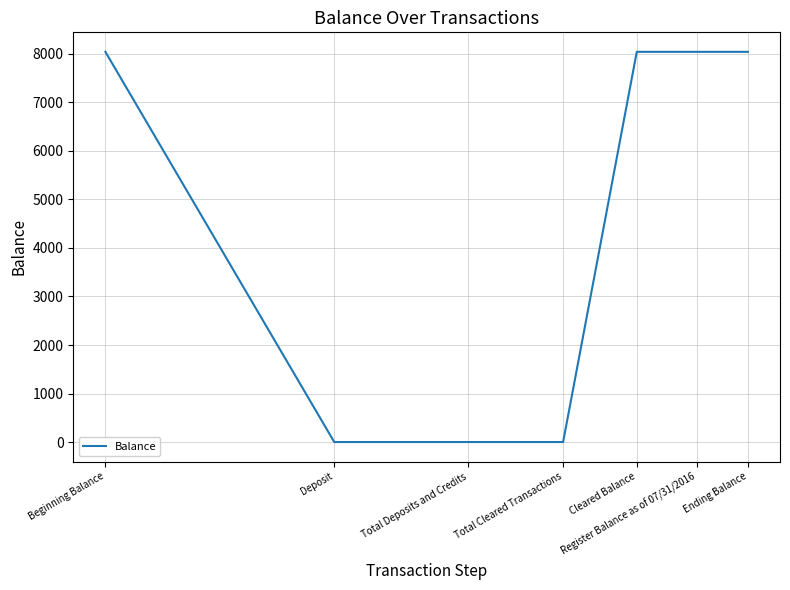

How many values are below 8042?

3